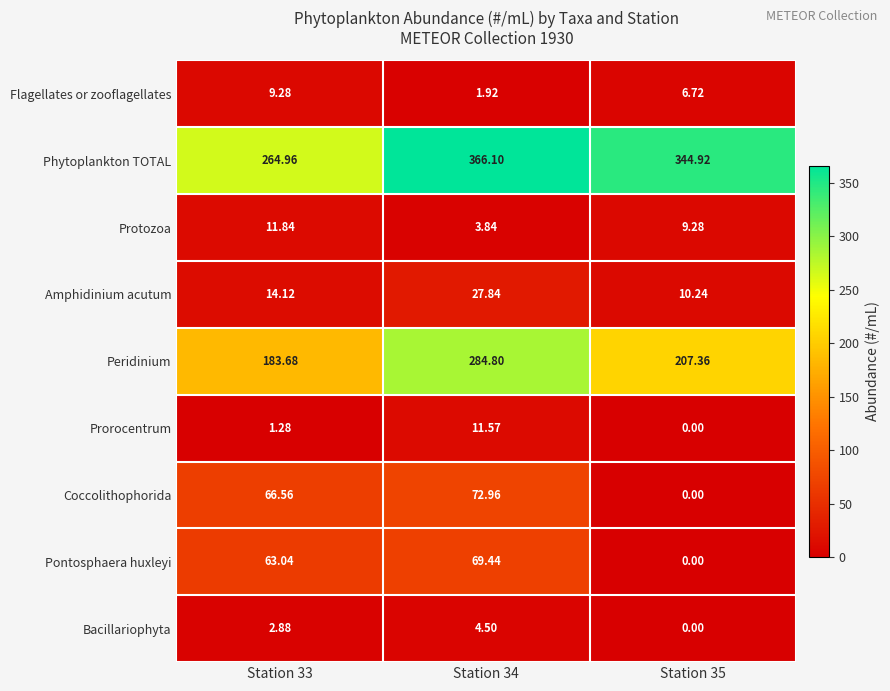

At how many categories does at least one series exceed 204?

3